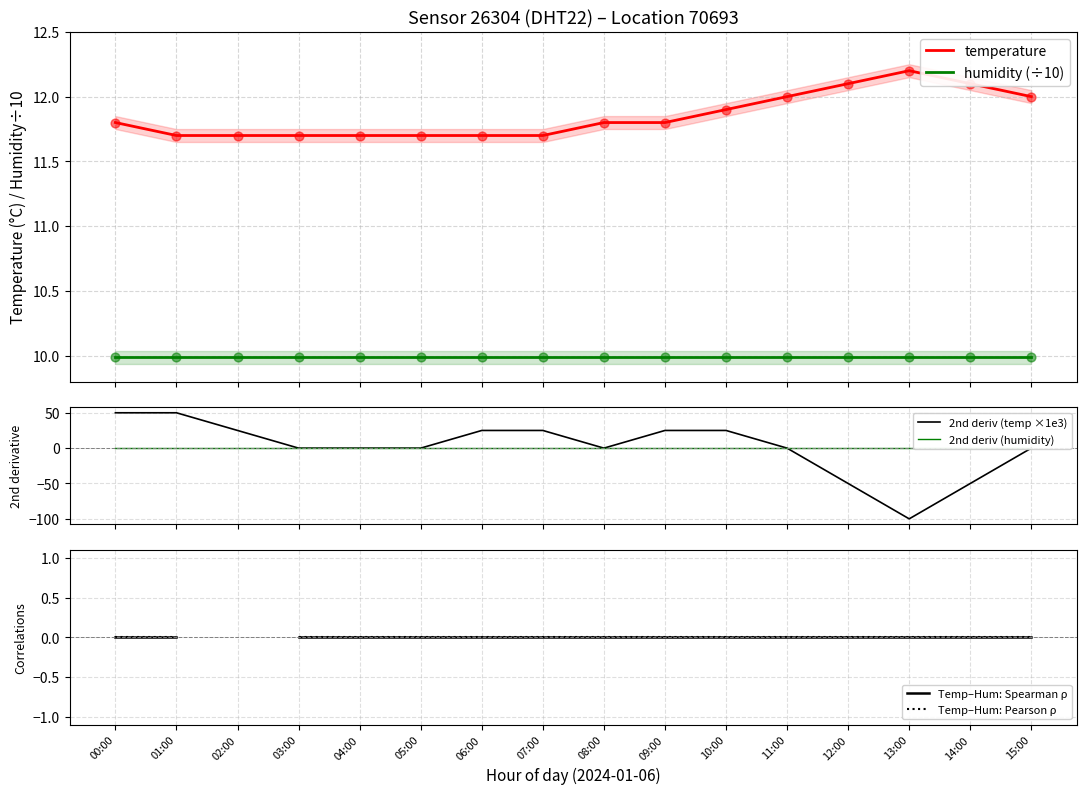

At which category is the sum across all series the highest?

00:00